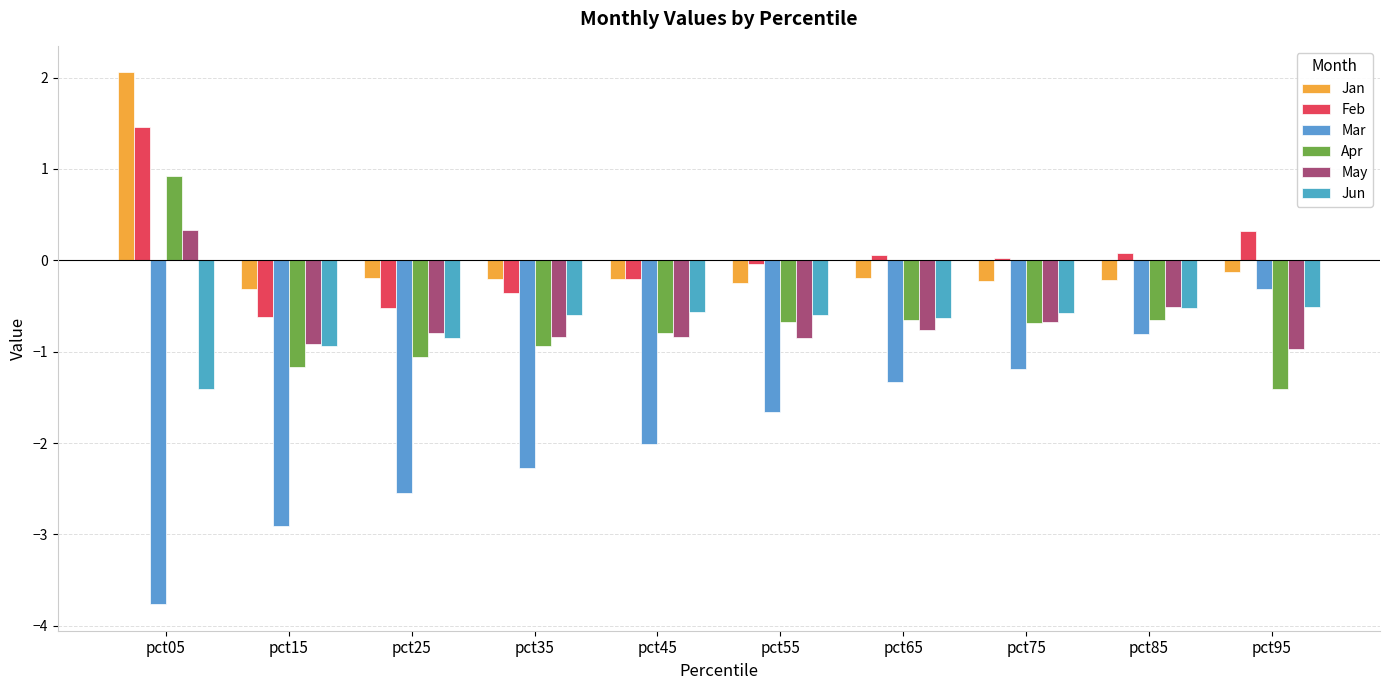

Which category has the lowest value in the Feb series?

pct15